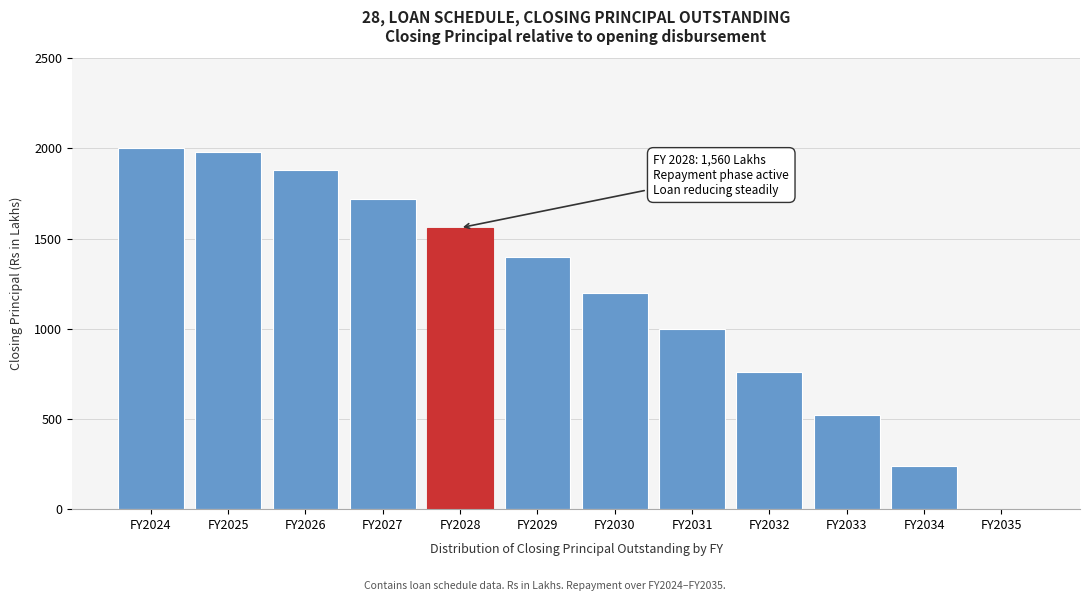

Reading left to right, list all the values displayed in this chart.

FY2024=2000	FY2025=1980	FY2026=1880	FY2027=1720	FY2028=1560	FY2029=1400	FY2030=1200	FY2031=1000	FY2032=760	FY2033=520	FY2034=240	FY2035=0